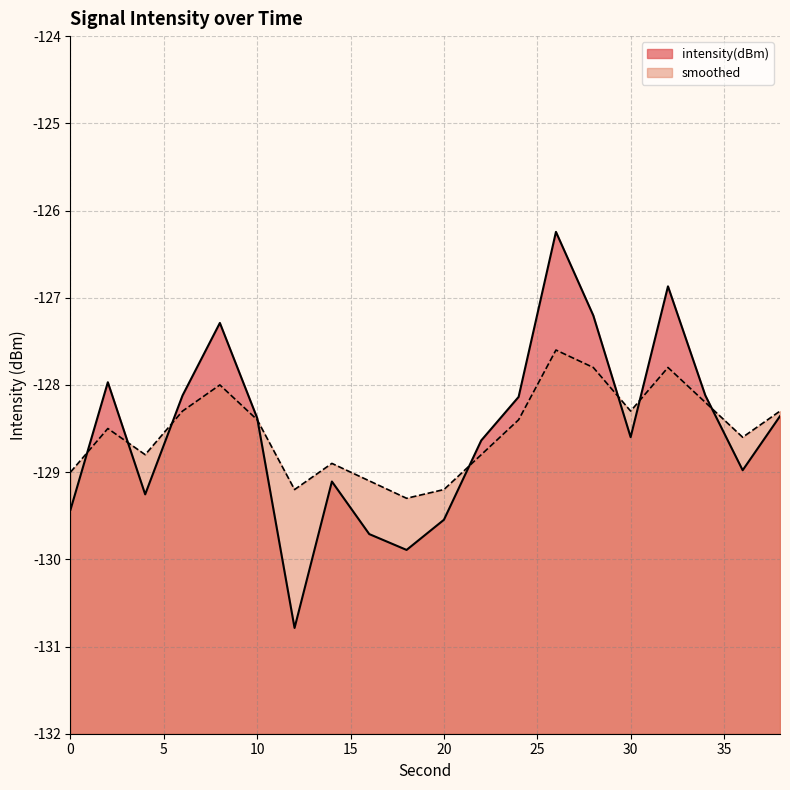

Reading left to right, transcribe all the data shown in this chart.

intensity(dBm): 0=-129.4	2=-128.0	4=-129.3	6=-128.1	8=-127.3	10=-128.4	12=-130.8	14=-129.1	16=-129.7	18=-129.9	20=-129.5	22=-128.6	24=-128.1	26=-126.2	28=-127.2	30=-128.6	32=-126.9	34=-128.1	36=-129.0	38=-128.4
smoothed: 0=-129.0	2=-128.5	4=-128.8	6=-128.3	8=-128.0	10=-128.4	12=-129.2	14=-128.9	16=-129.1	18=-129.3	20=-129.2	22=-128.8	24=-128.4	26=-127.6	28=-127.8	30=-128.3	32=-127.8	34=-128.2	36=-128.6	38=-128.3